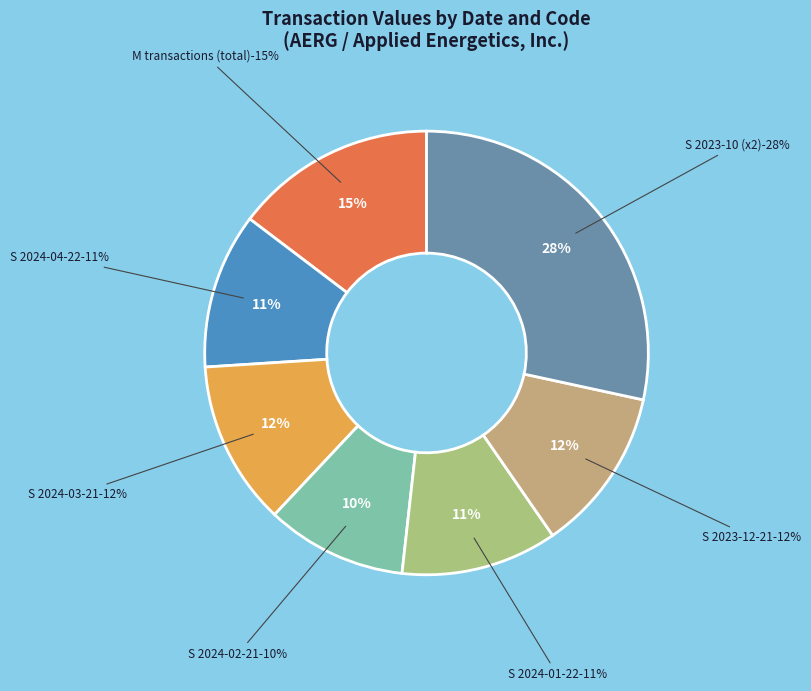

What is the change in value from 2024-04-22 S (18930) to 2024-03-21 M (3500)?

-15430